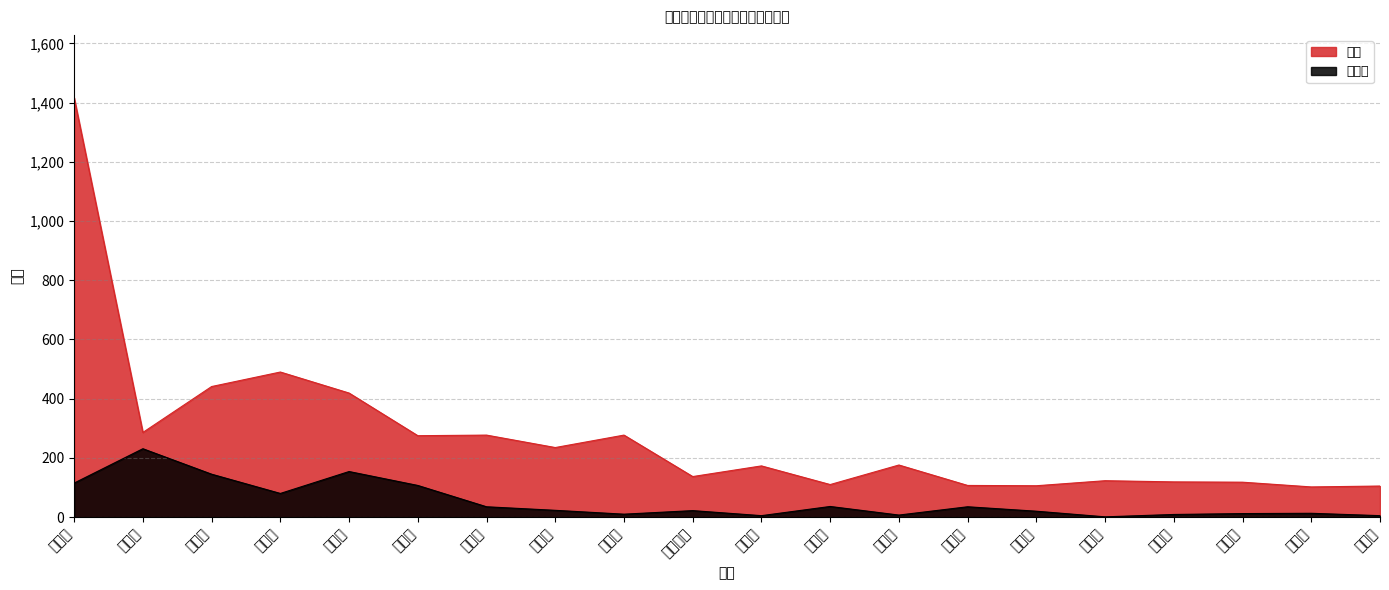

What is the value of the 研究生 point at the 14th from the left?

35